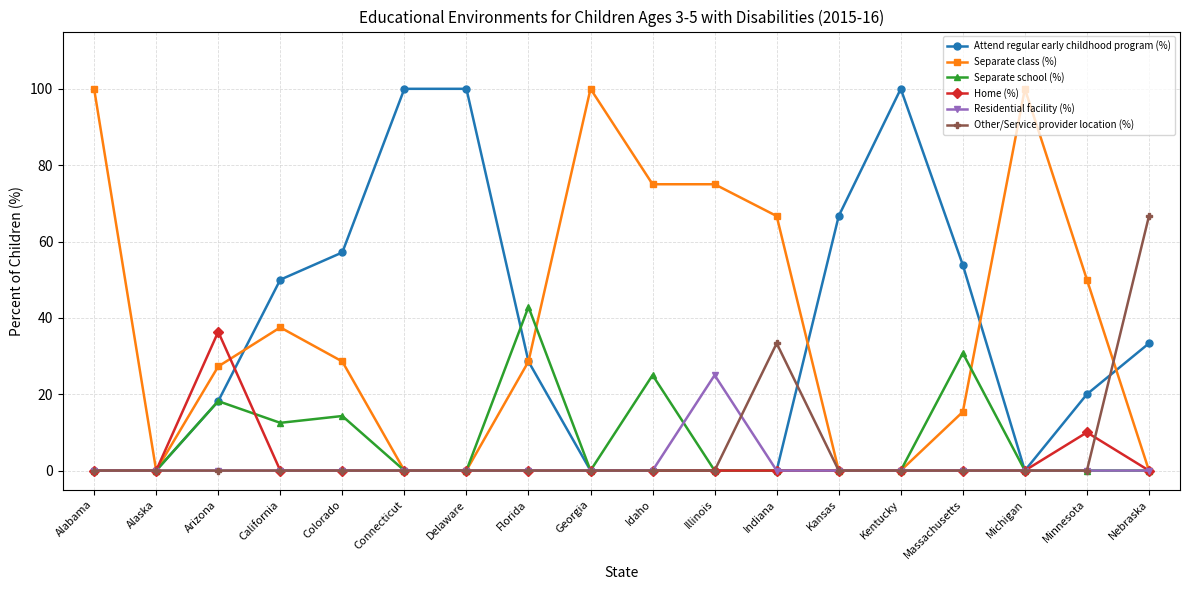

Is the value of Attend regular early childhood program (%) at Arizona greater than the value of Other/Service provider location (%) at Alaska?

Yes